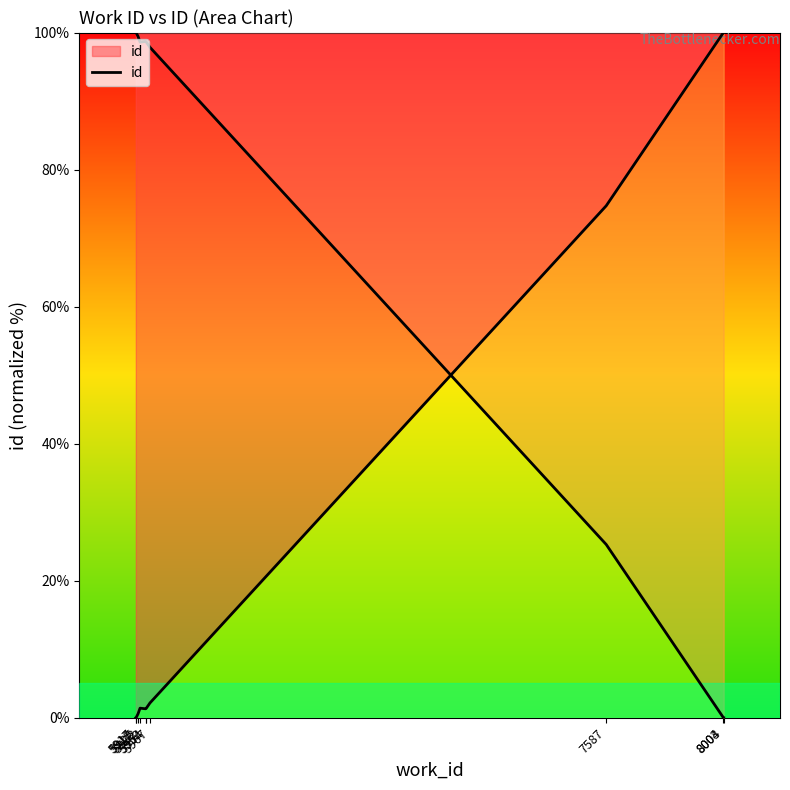

How many values are below 1?

3